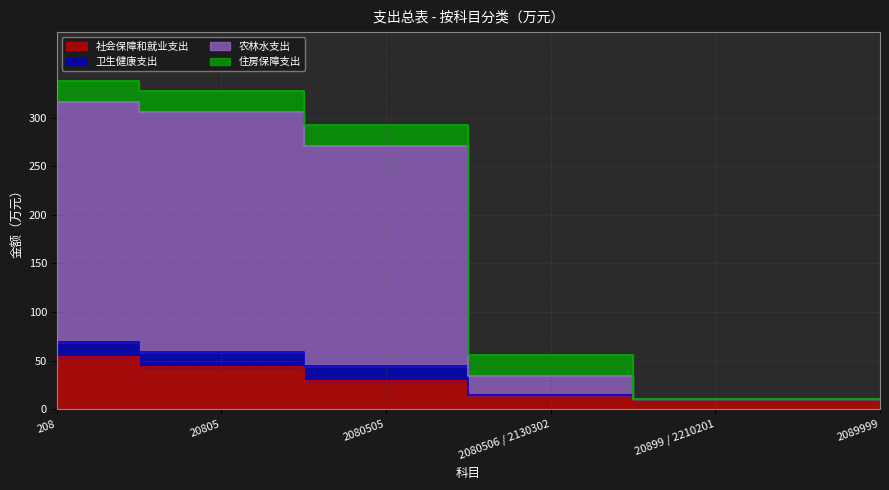

Which category has the highest value in the 卫生健康支出 series?

208